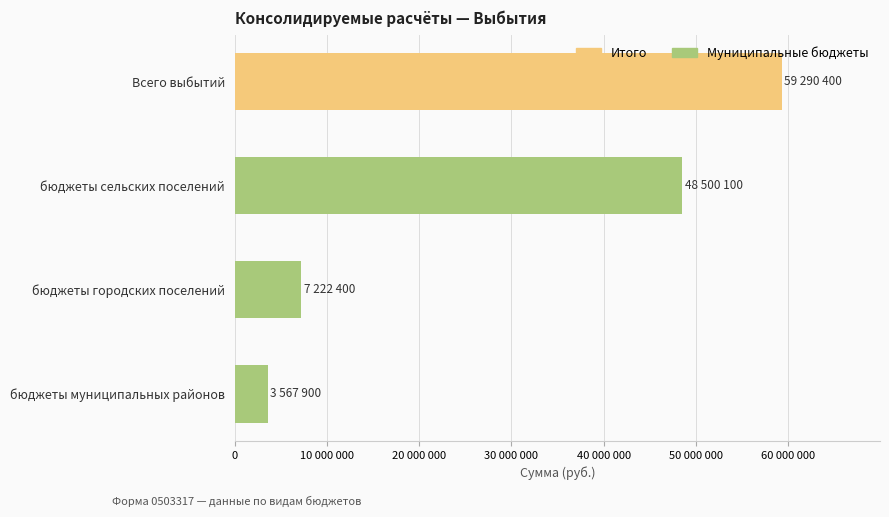

Are the bars horizontal?

Yes